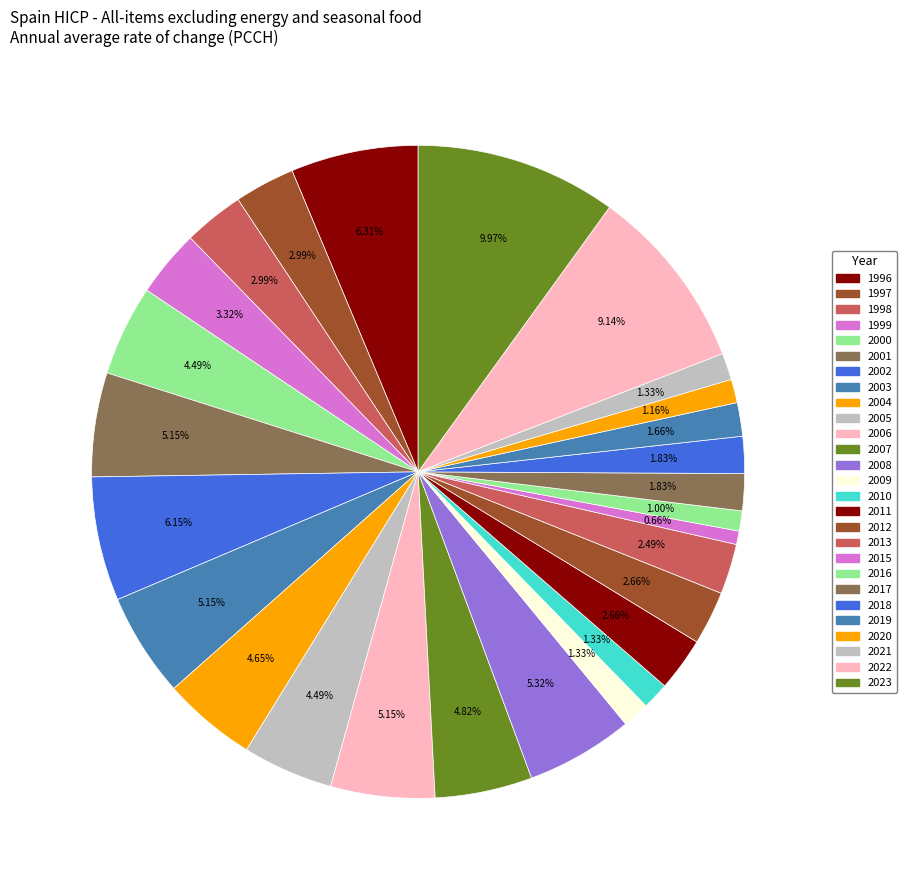

What percentage is the 2004 slice, to the nearest percent?

5%